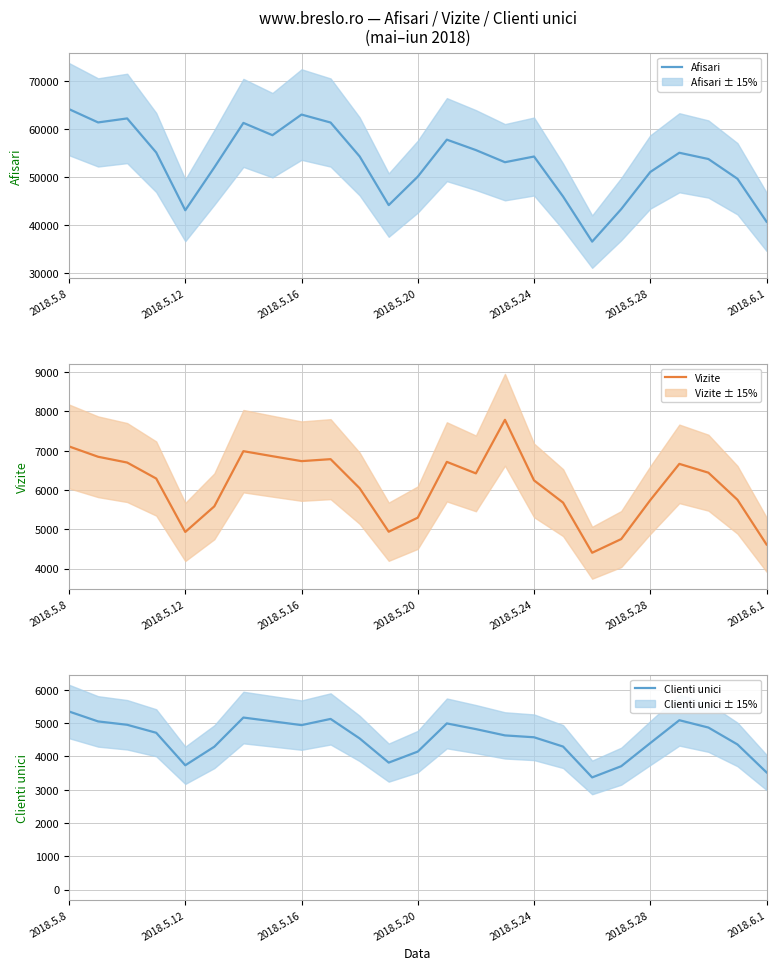

Reading left to right, transcribe all the data shown in this chart.

Afisari: 64144	61370	62204	55092	43033	51987	61270	58706	63011	61347	54274	44109	50055	57773	55596	53063	54251	45896	36486	43270	51023	55036	53731	49605	40648
Vizite: 7107	6844	6697	6290	4931	5583	6986	6858	6733	6783	6043	4937	5295	6714	6421	7784	6243	5677	4402	4750	5741	6663	6439	5750	4612
Clienti unici: 5347	5049	4948	4708	3732	4290	5165	5052	4938	5124	4538	3812	4143	4989	4818	4629	4573	4294	3368	3704	4399	5085	4865	4358	3519